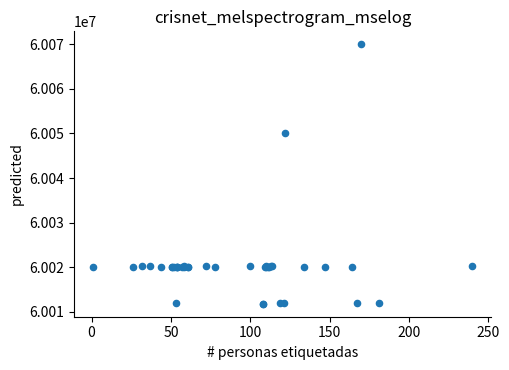

What Y value in the scatter plot is closest to 60040903?

60050006